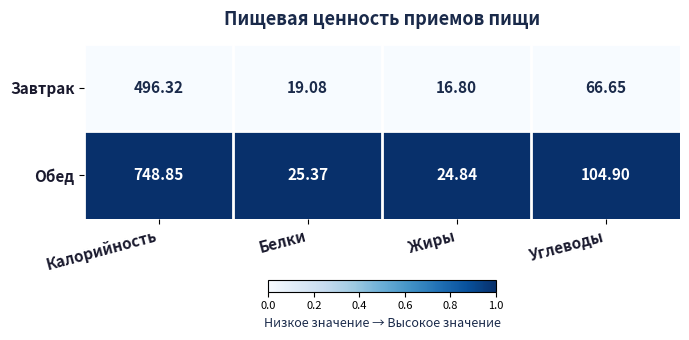

At which label does Завтрак first exceed 66?

Калорийность